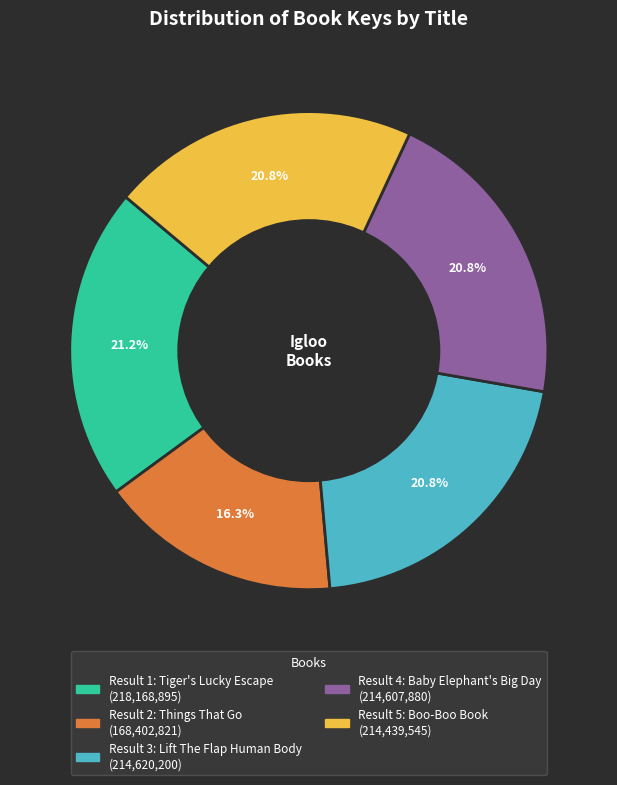

Is there any slice that represents more than half of the pie?

No